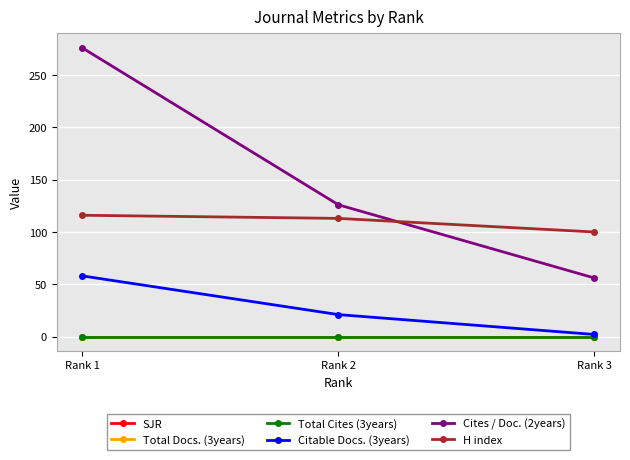

What is the value of the H index point at the 1st from the left?

116